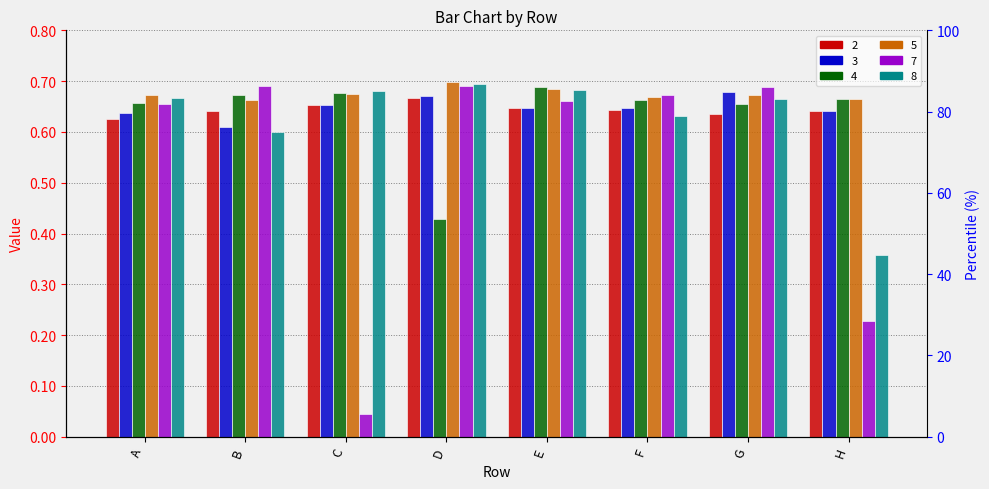

What are all the series names shown in the legend?

2, 3, 4, 5, 7, 8